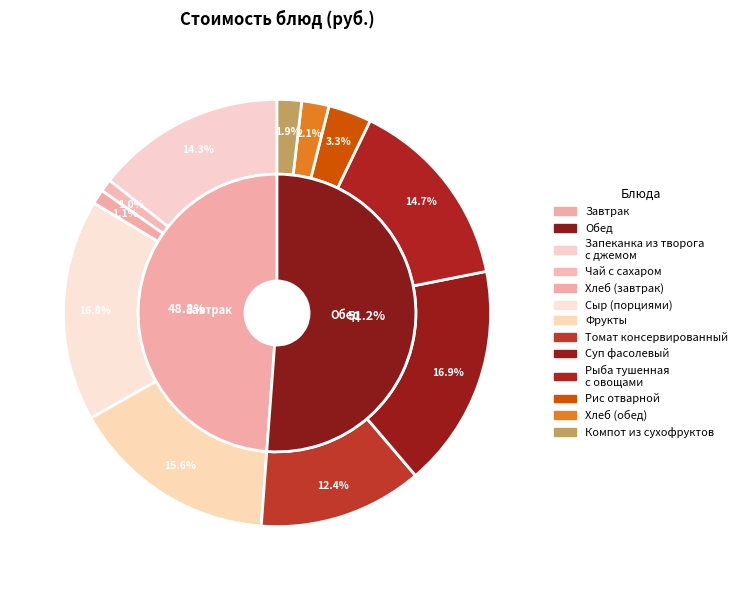

The Рис отварной slice represents 9% of the pie. True or false?

False